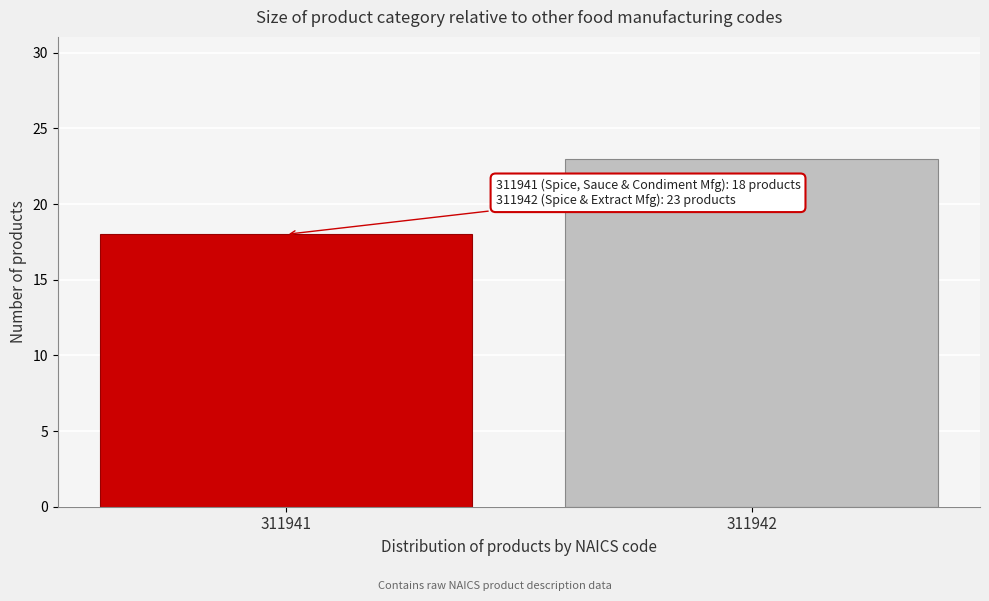

Reading left to right, extract all data points from this chart.

18	23